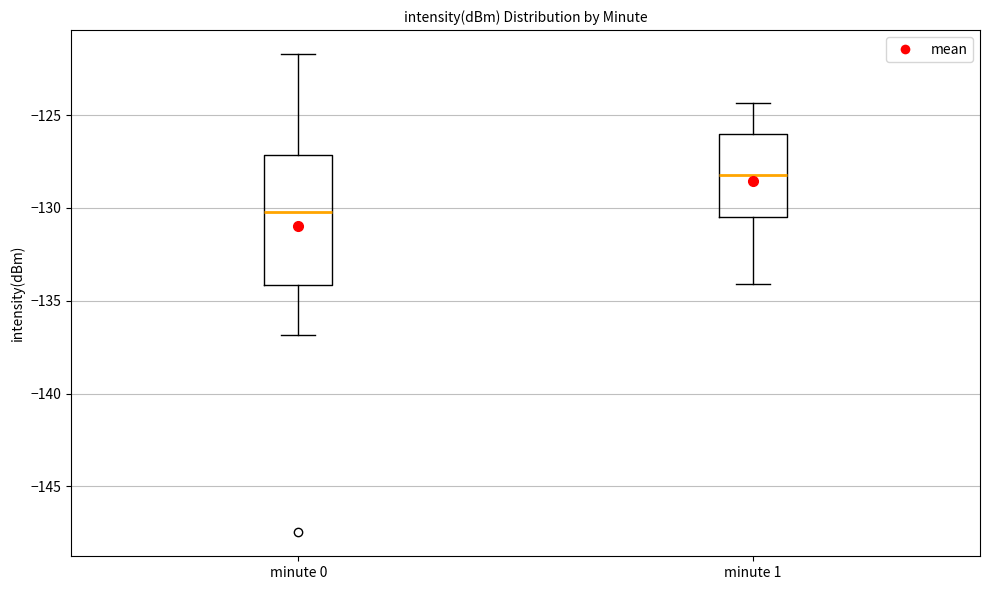

Which box is the tallest, from its lower edge to its upper edge?

minute 0